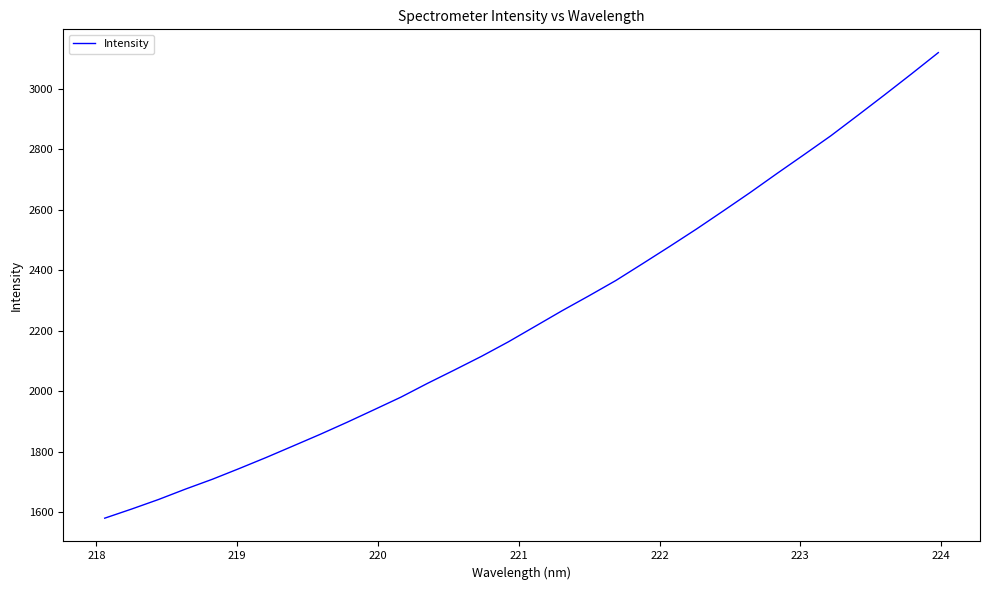

Reading left to right, extract all data points from this chart.

1579.7	1609.9	1641.5	1675.9	1708.5	1744.0	1780.5	1818.6	1856.9	1896.8	1938.1	1979.8	2026.0	2070.1	2115.1	2163.0	2214.5	2266.0	2315.4	2366.0	2422.0	2478.6	2536.3	2596.4	2657.2	2720.3	2782.2	2844.8	2912.1	2980.2	3049.4	3119.8